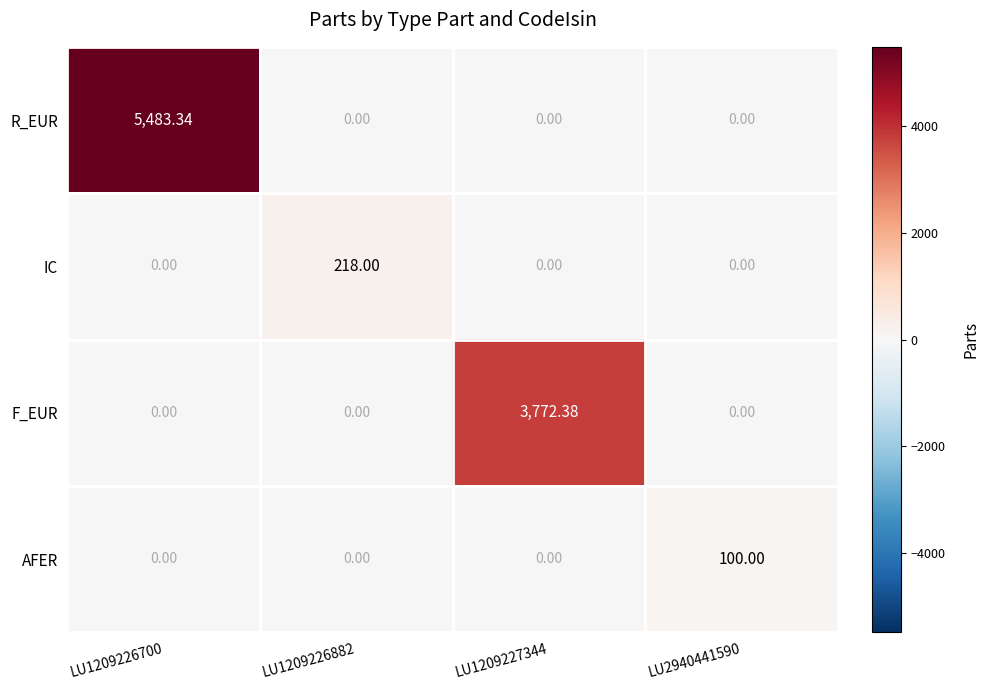

Which series has the largest total across all categories?

R_EUR